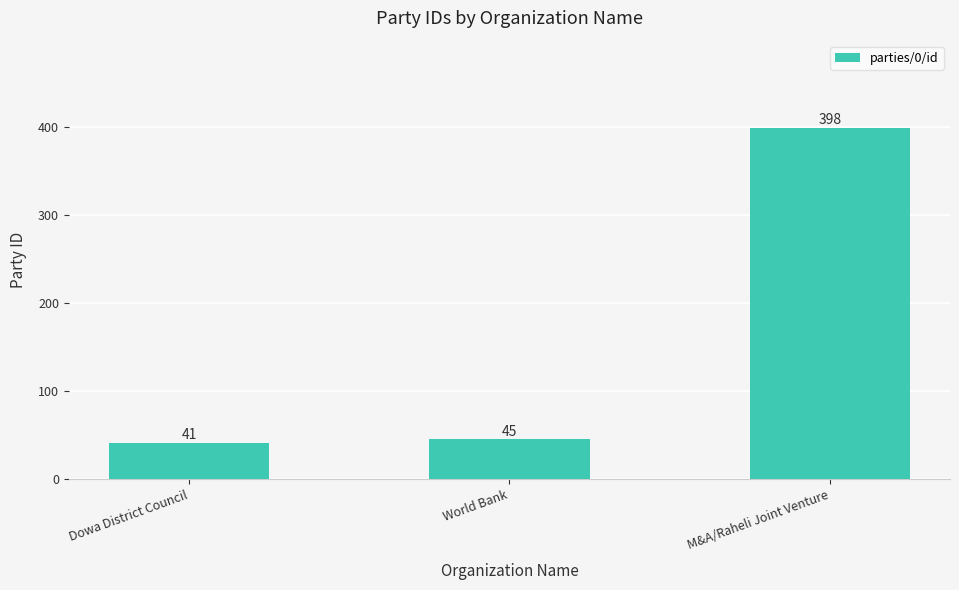

What is the label of the 1st bar from the left?

Dowa District Council